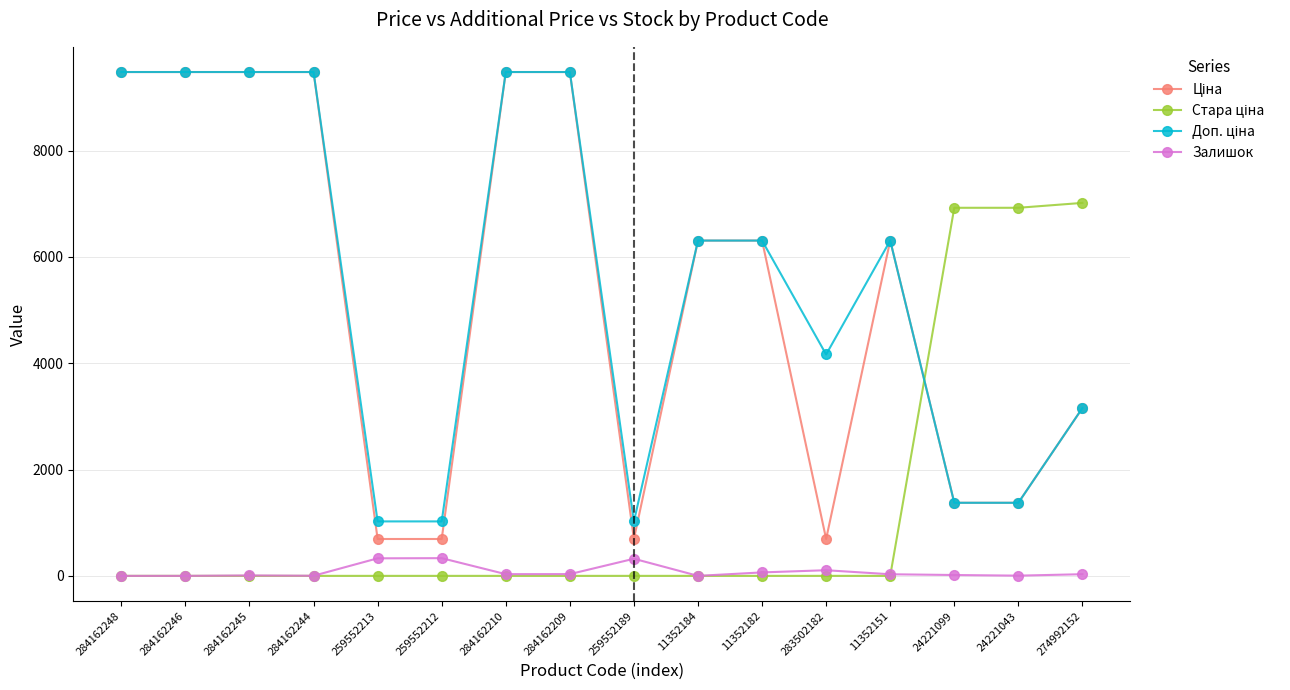

What is the difference between the highest and lowest values at 259552189?

1024.6